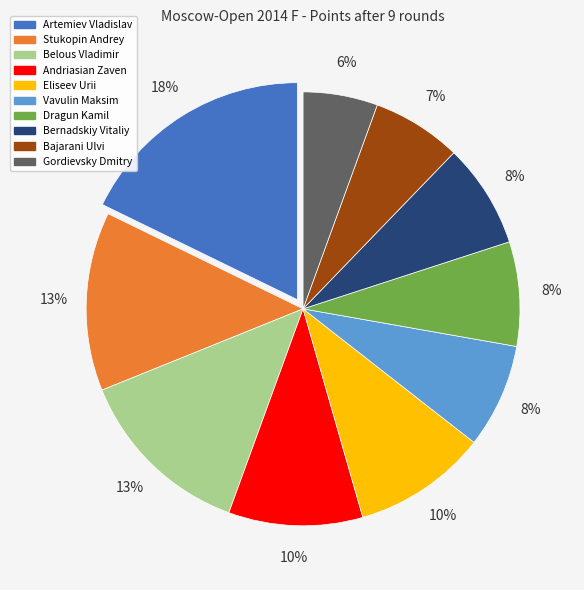

Does any single category account for the majority?

No